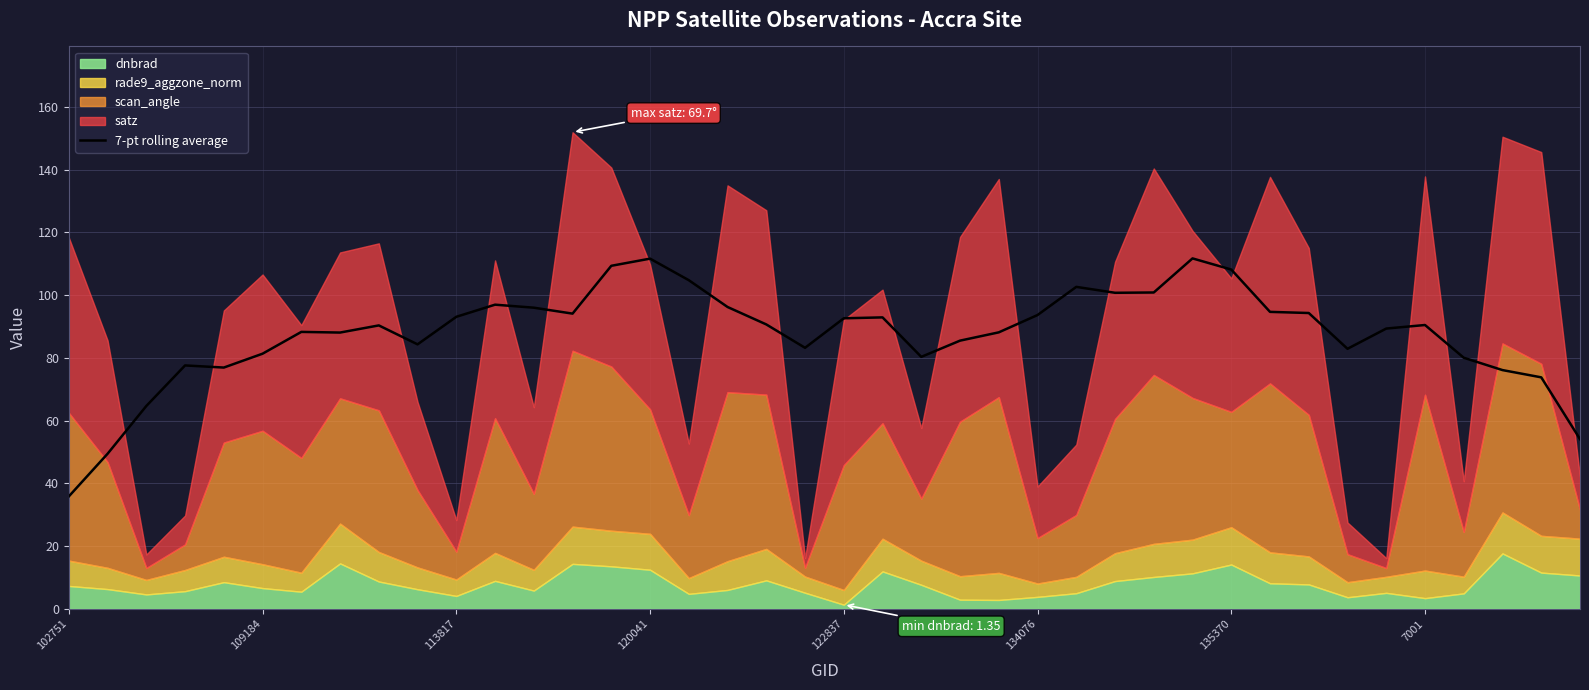

True or false: the data shows 90.7 at 18.

True